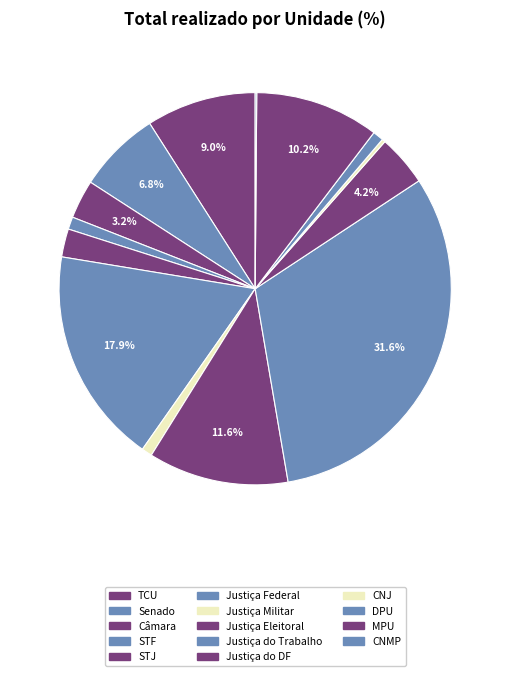

How many slices are in this pie chart?

14